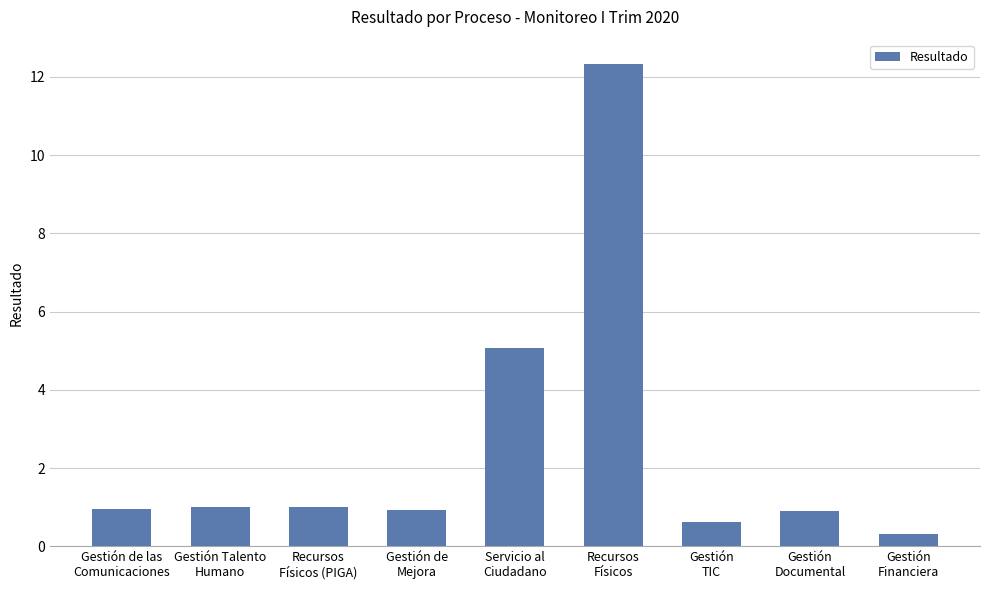

What is the smallest value displayed?

0.3